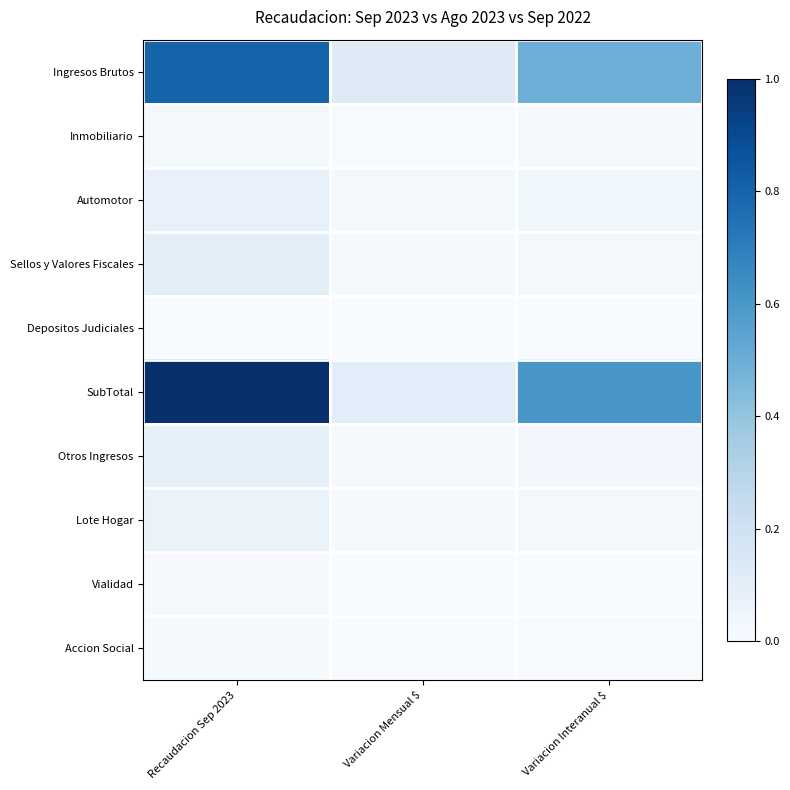

What is the total value across all series at Variacion Mensual $?

0.3